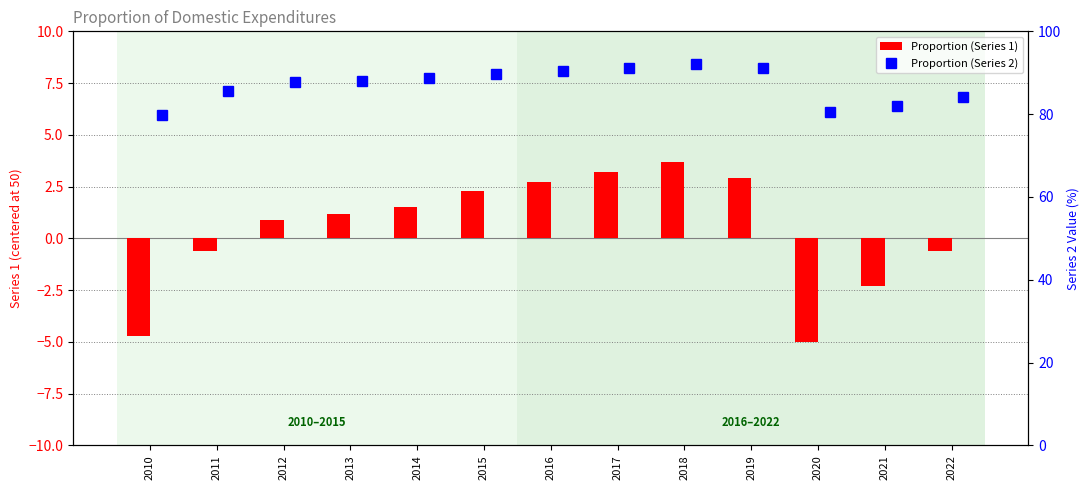

True or false: Proportion (Series 1) has a value of 1.6 at 2013.

False